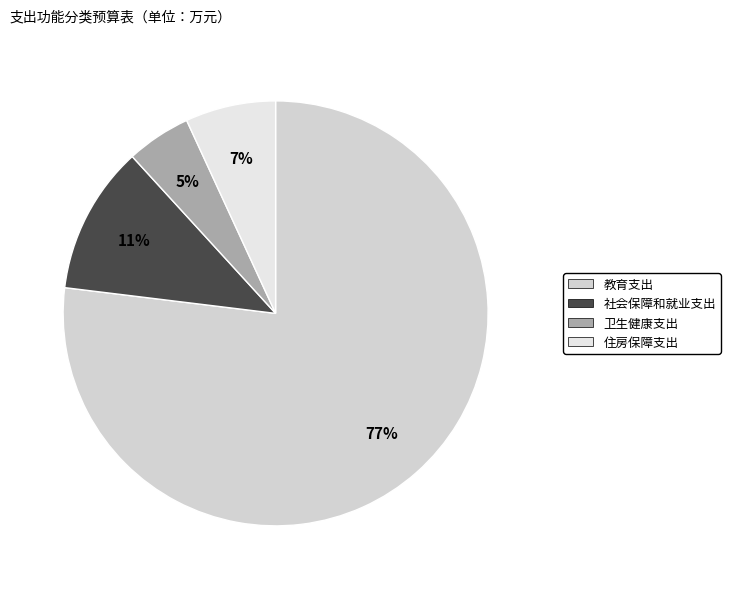

Is it true that 住房保障支出 is 1% of the pie?

False